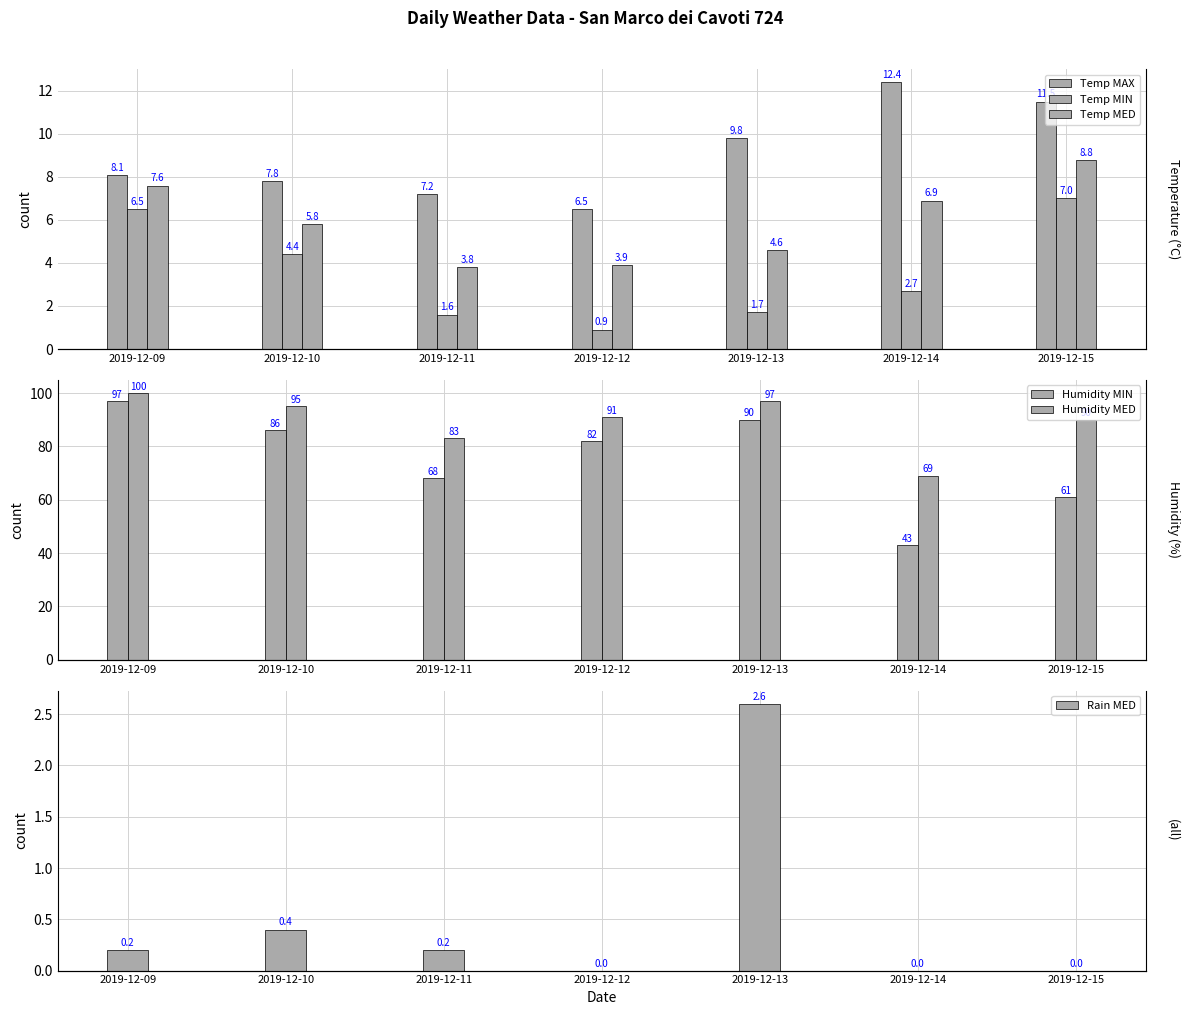

How many bars are there in each group?

6